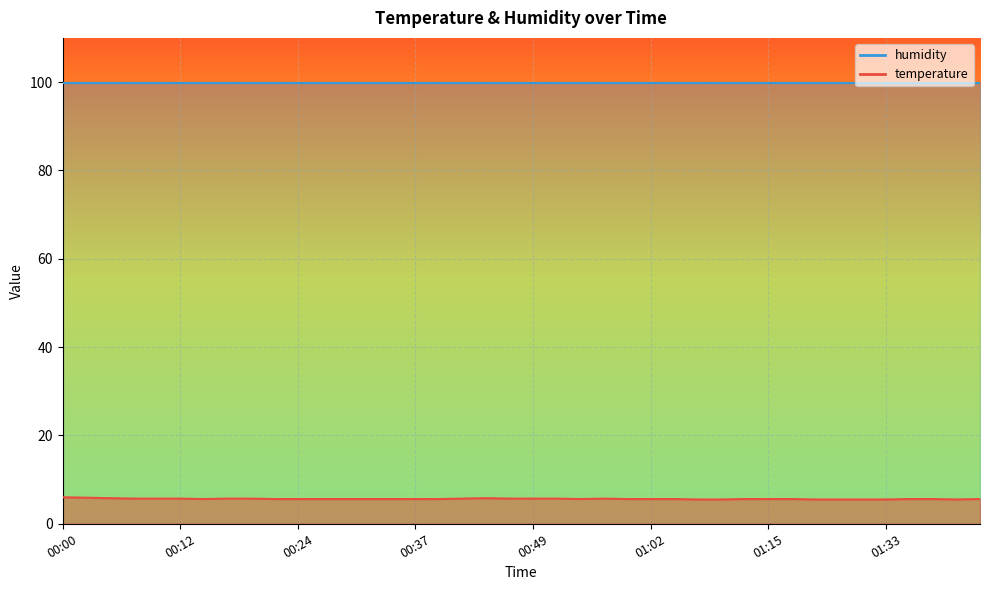

List the labels in order of value, largest first.

00:00, 00:02, 00:05, 00:44, 00:07, 00:10, 00:12, 00:17, 00:19, 00:42, 00:47, 00:49, 00:52, 00:57, 00:15, 00:22, 00:24, 00:27, 00:29, 00:32, 00:34, 00:37, 00:39, 00:54, 00:59, 01:02, 01:04, 01:12, 01:15, 01:17, 01:36, 01:39, 01:47, 01:07, 01:09, 01:20, 01:28, 01:31, 01:33, 01:44